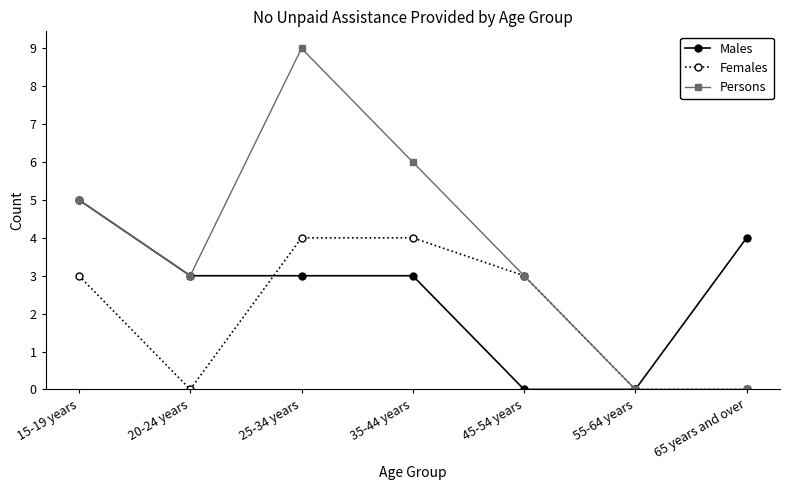

Does the chart display data point markers on the line(s)?

Yes